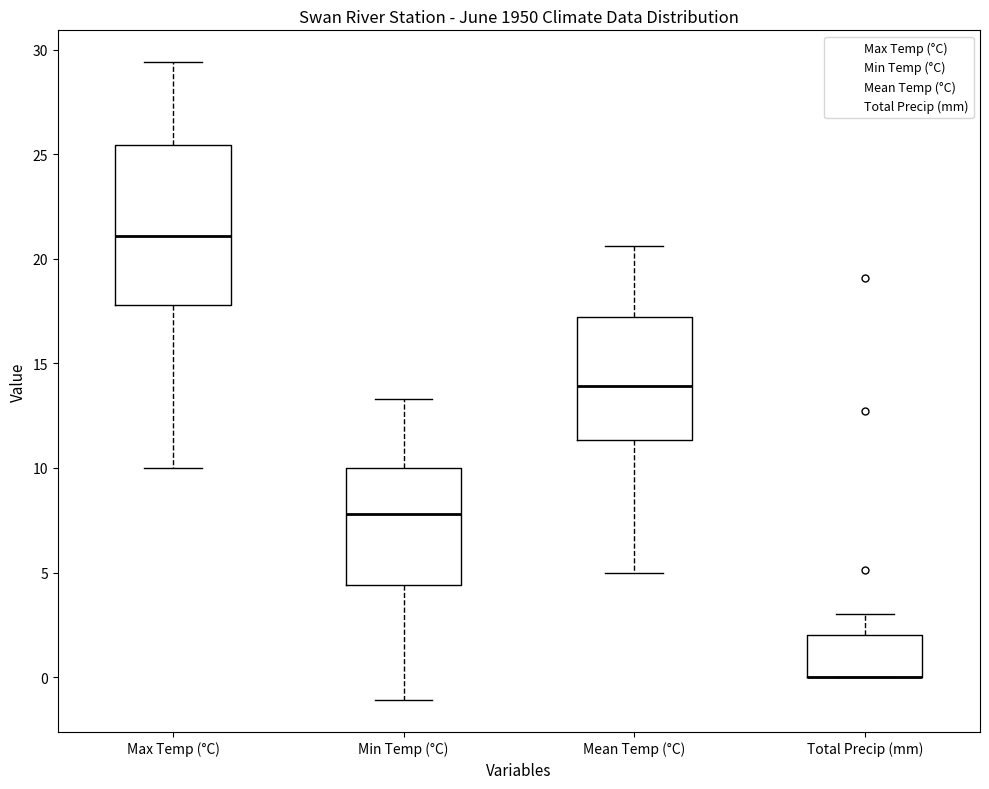

Reading left to right, read every box against the y-axis: the position of its median line, the range the box covers, and the ends of its whiskers. The values are not printed on the chart, so give them approximately, as read against the axis.

Max Temp (°C): median 21.0, box 18.0 to 25.5, whiskers 10.0 to 29.5
Min Temp (°C): median 8.0, box 4.5 to 10.0, whiskers -1.0 to 13.5
Mean Temp (°C): median 14.0, box 11.5 to 17.0, whiskers 5.0 to 20.5
Total Precip (mm): median 0.0 (drawn on the box's lower edge), box 0.0 to 2.0, whiskers 0.0 to 3.0